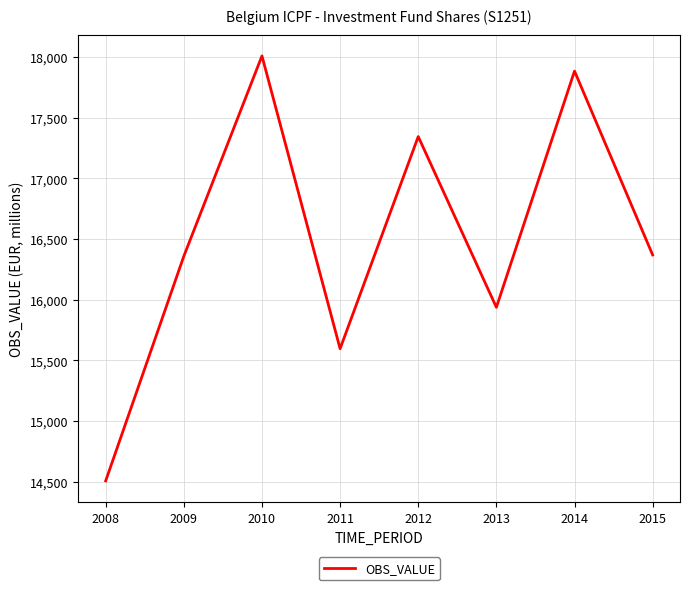

What is the ratio of the value at 2015 to the value at 2011?

1.0